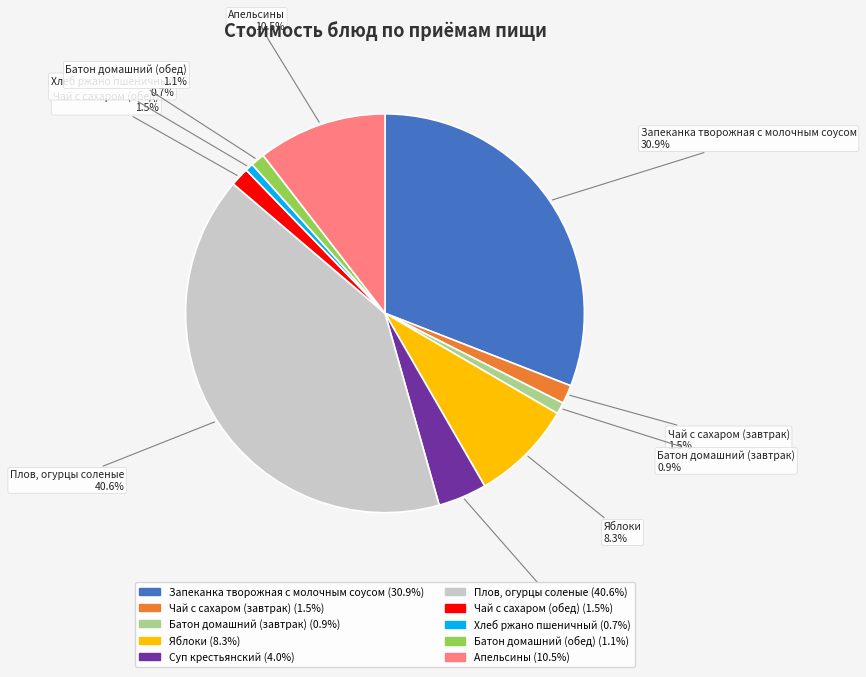

What percentage is the Плов, огурцы соленые slice, to the nearest percent?

41%